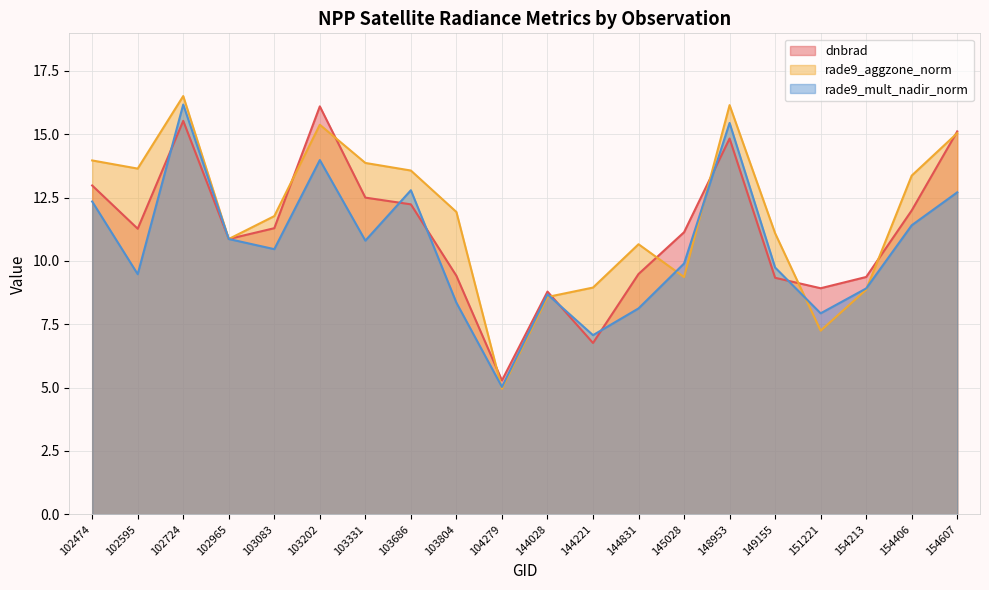

List the series in order of their peak value, highest first.

rade9_aggzone_norm, rade9_mult_nadir_norm, dnbrad